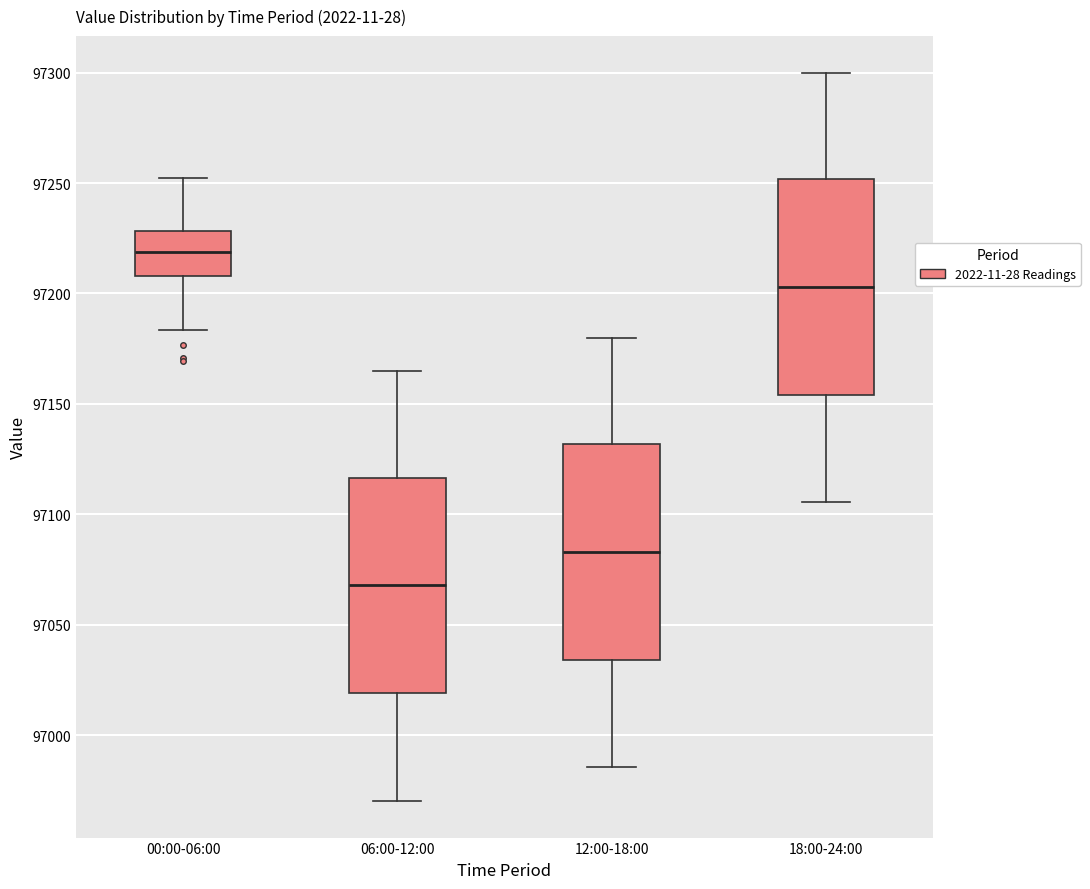

Where is the lower edge of the box for 18:00-24:00 on the y-axis? The values are not printed on the chart, so give them approximately, as read against the axis.

97155